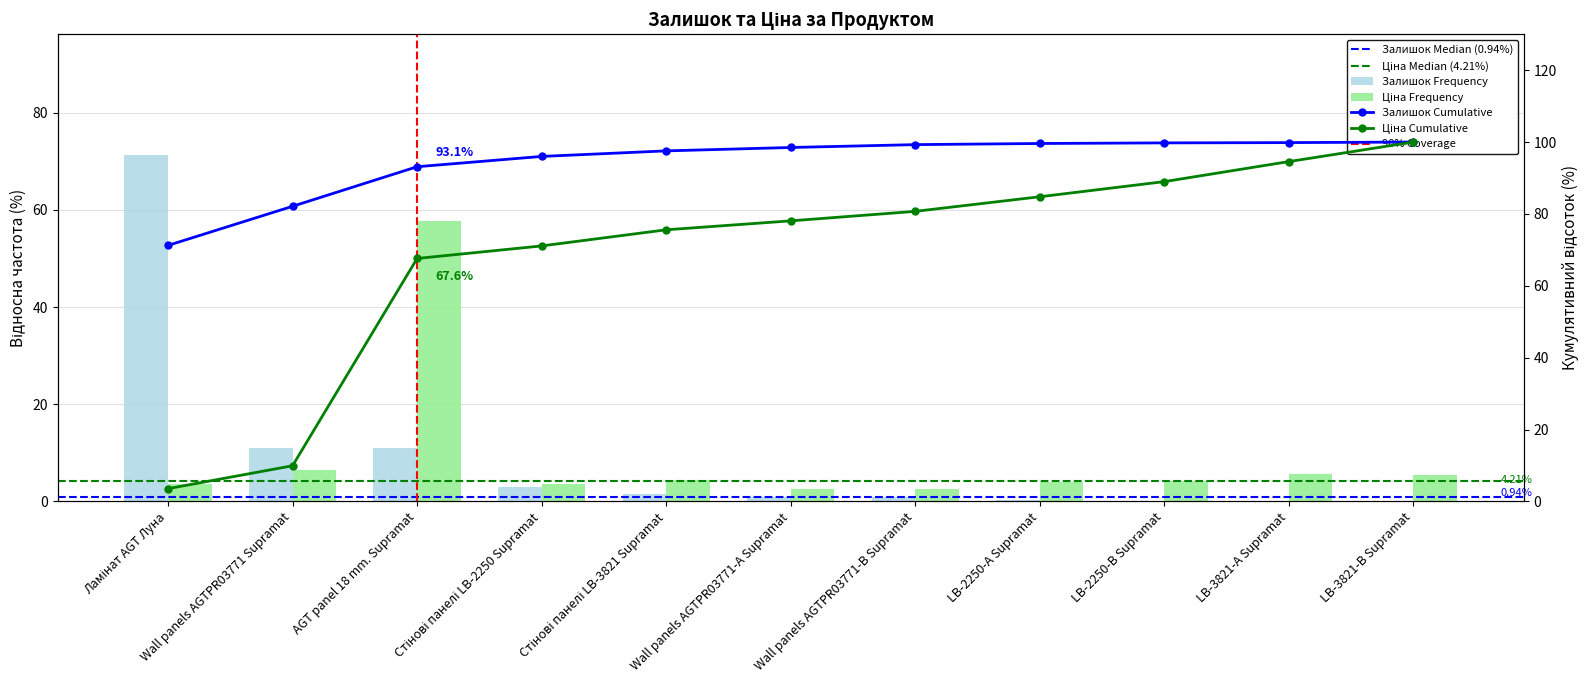

What is the sum of all Залишок values?

100.0